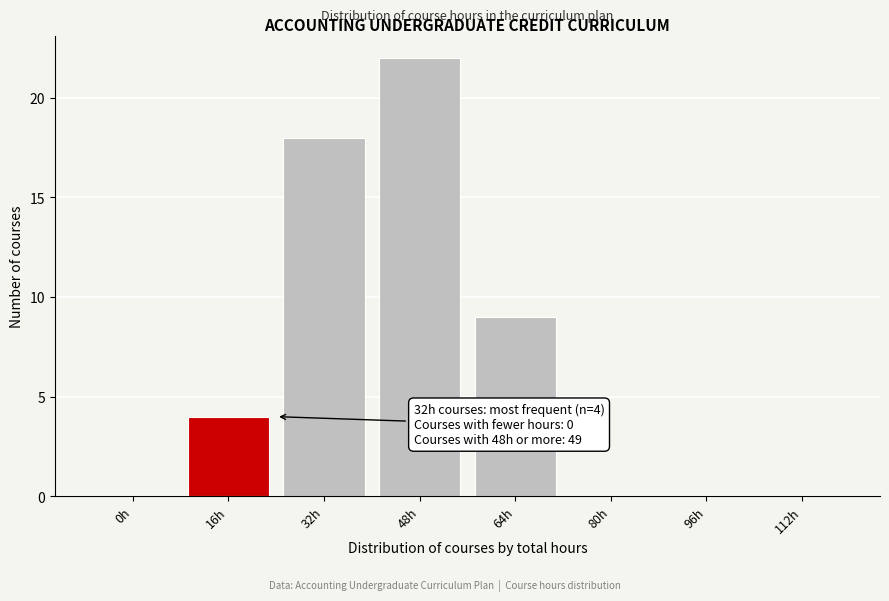

Reading right to left, what are all the values shown in this chart?

112h=0	96h=0	80h=0	64h=9	48h=22	32h=18	16h=4	0h=0